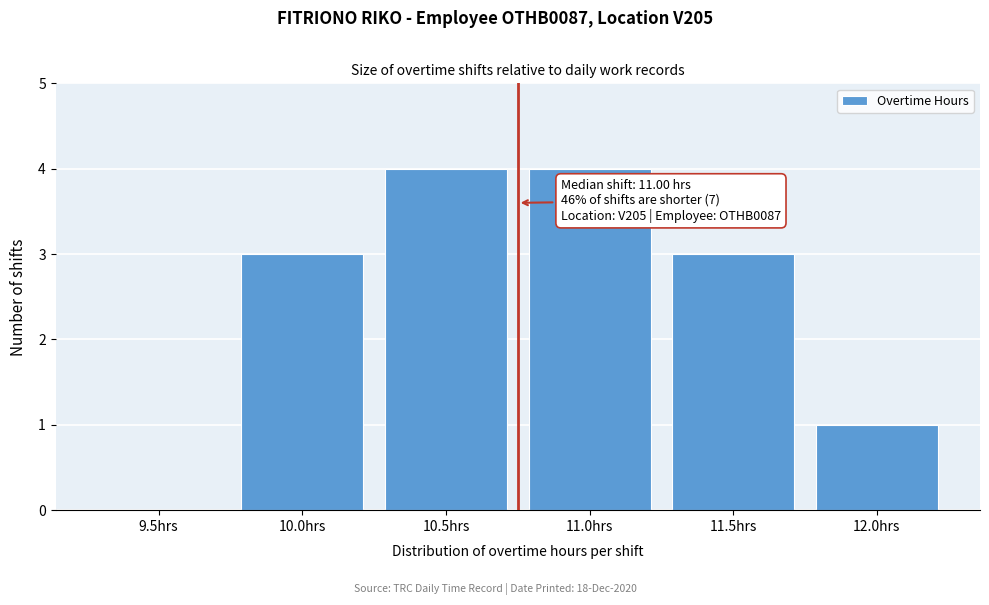

Reading right to left, transcribe all the data shown in this chart.

12.0hrs=1	11.5hrs=3	11.0hrs=4	10.5hrs=4	10.0hrs=3	9.5hrs=0